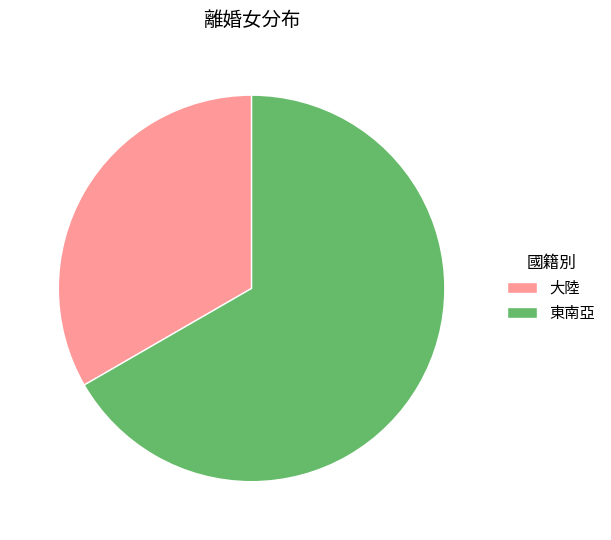

Is there any slice that represents more than half of the pie?

Yes